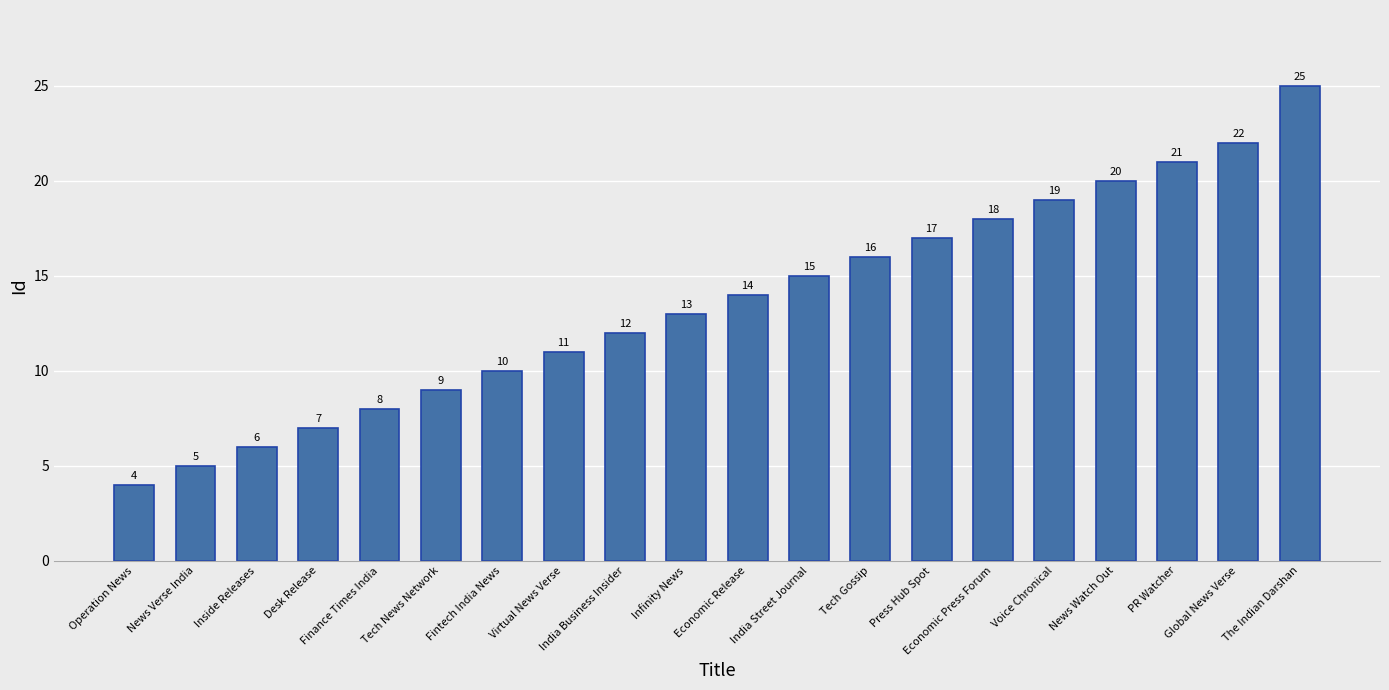

How many categories are shown in the chart?

20